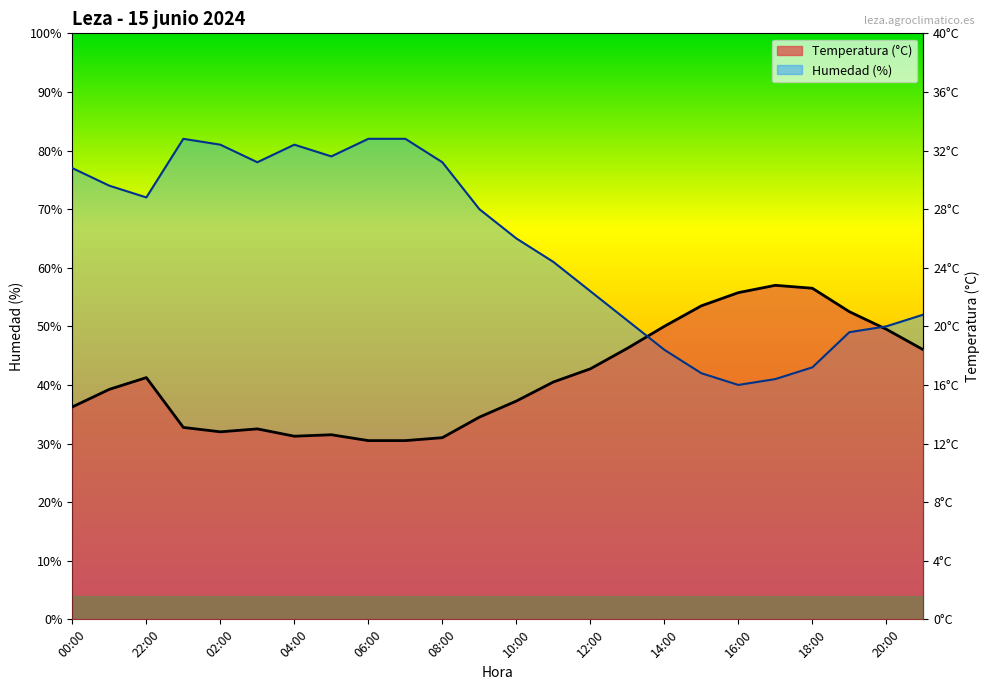

Which series ends up on top after the final intersection of Temperatura (°C) and Humedad (%)?

Humedad (%)